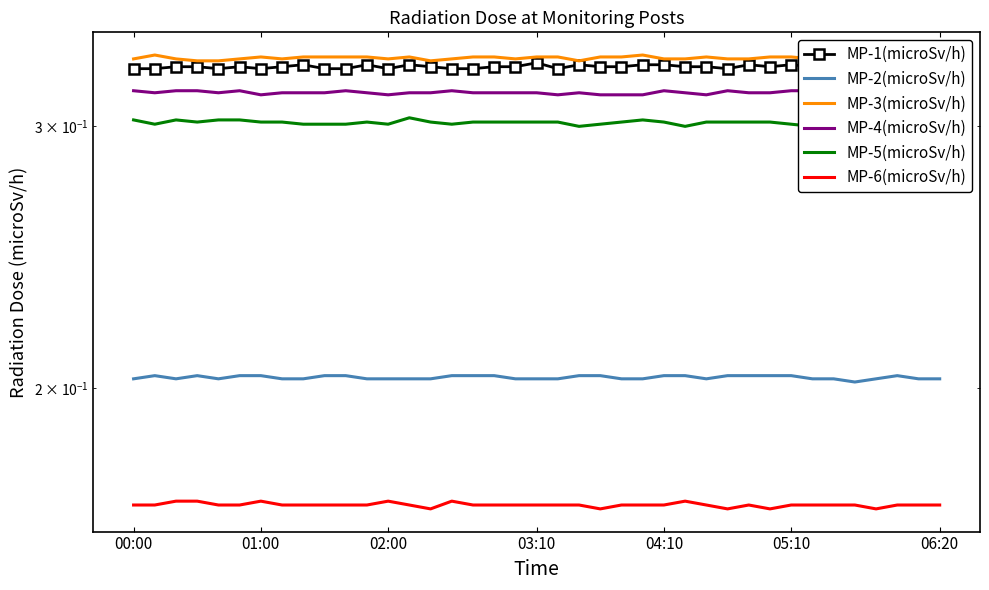

What is the sum of all MP-4(microSv/h) values?

12.3